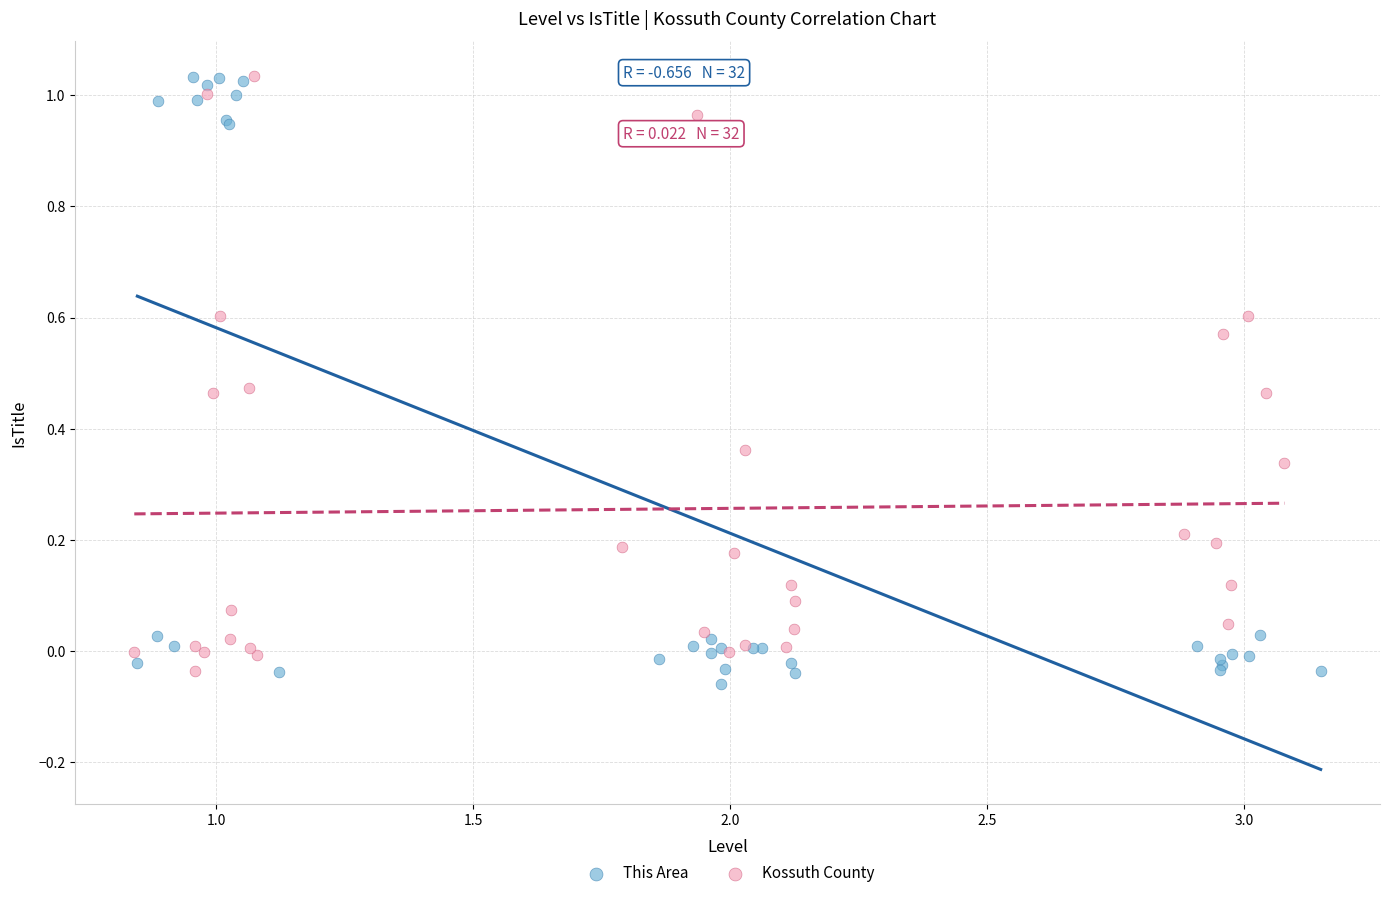

Which series has the widest spread of Y values?

This Area